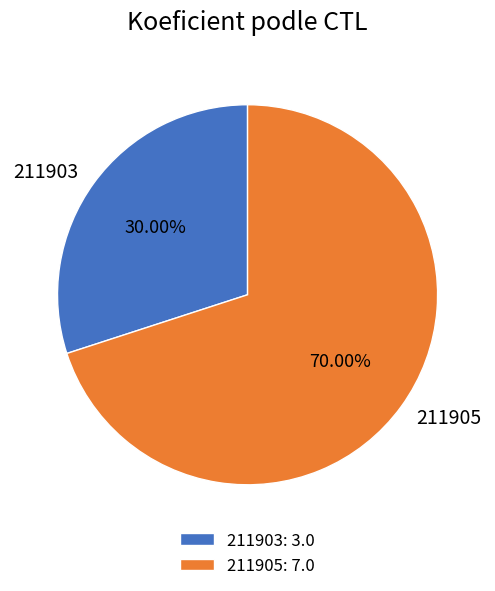

Is it true that 211903 is 44% of the pie?

False